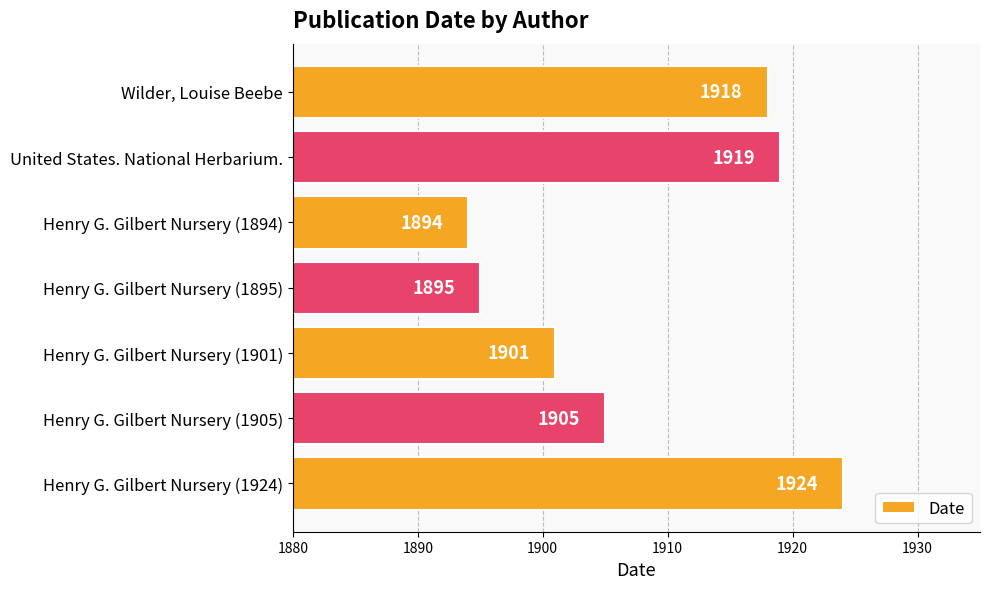

Rank the categories by value from highest to lowest.

Henry G. Gilbert Nursery (1924), United States. National Herbarium., Wilder, Louise Beebe, Henry G. Gilbert Nursery (1905), Henry G. Gilbert Nursery (1901), Henry G. Gilbert Nursery (1895), Henry G. Gilbert Nursery (1894)